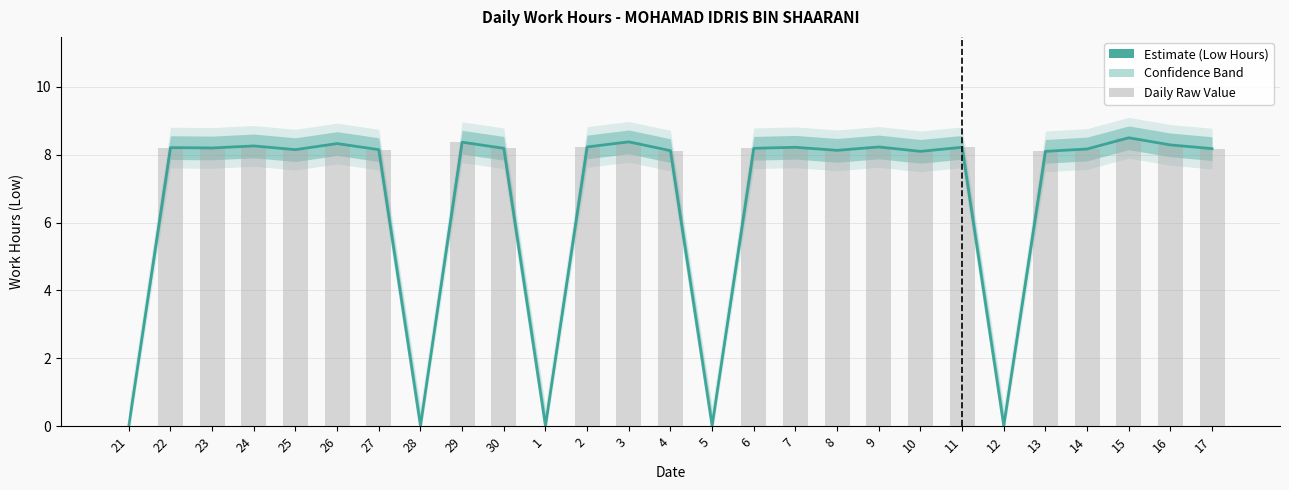

How many bars are there in total?

27